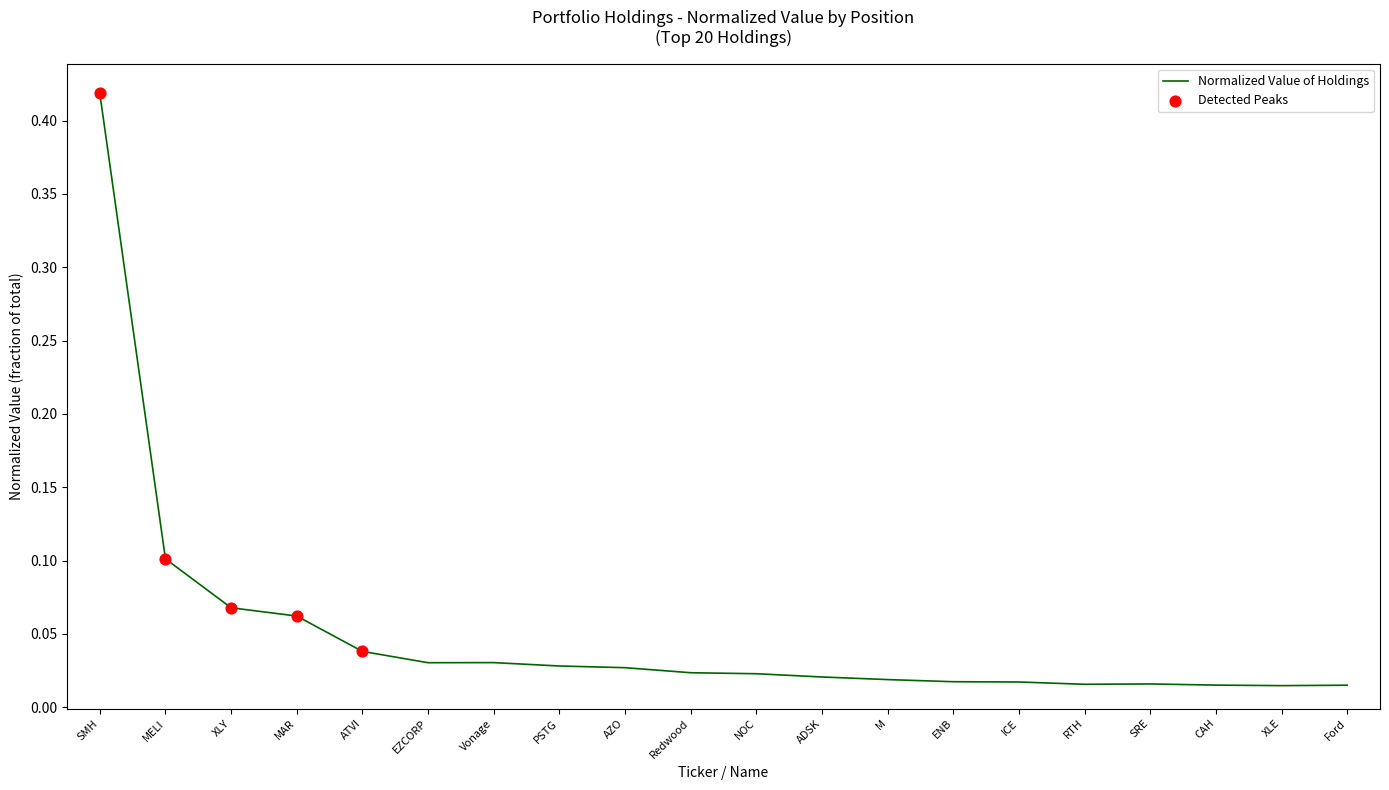

Which has a higher value, M or MAR?

MAR